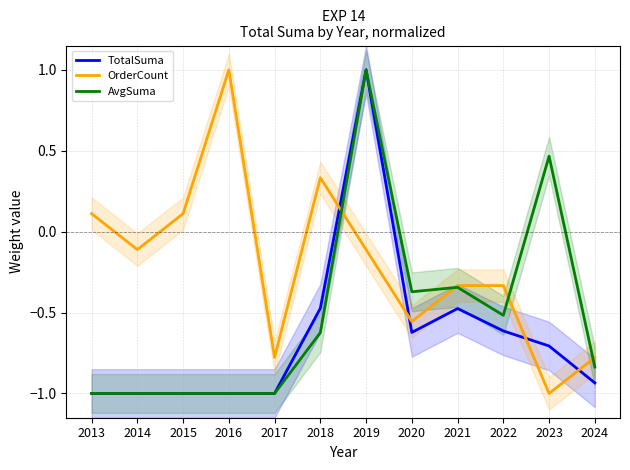

Reading left to right, transcribe all the data shown in this chart.

TotalSuma: 2013=-1.0	2014=-1.0	2015=-1.0	2016=-1.0	2017=-1.0	2018=-0.5	2019=1.0	2020=-0.6	2021=-0.5	2022=-0.6	2023=-0.7	2024=-0.9
OrderCount: 2013=0.1	2014=-0.1	2015=0.1	2016=1.0	2017=-0.8	2018=0.3	2019=-0.1	2020=-0.6	2021=-0.3	2022=-0.3	2023=-1.0	2024=-0.8
AvgSuma: 2013=-1.0	2014=-1.0	2015=-1.0	2016=-1.0	2017=-1.0	2018=-0.6	2019=1.0	2020=-0.4	2021=-0.3	2022=-0.5	2023=0.5	2024=-0.8